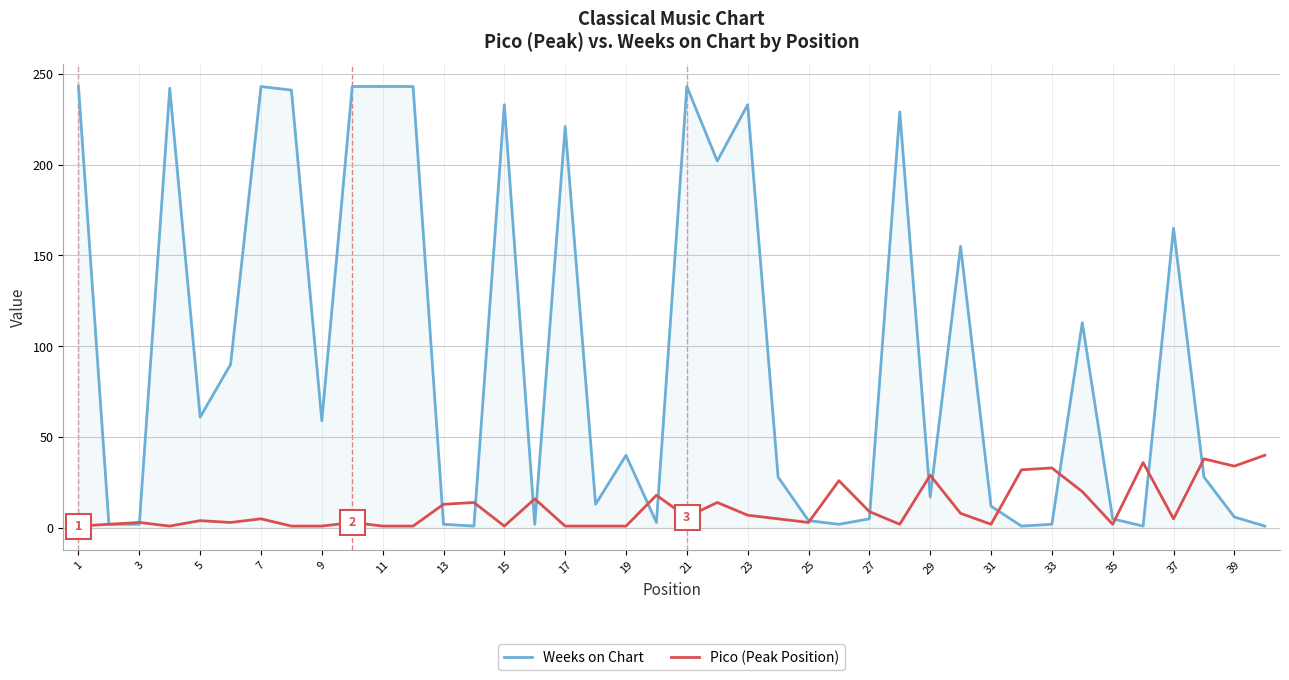

Which series has the largest total across all categories?

Weeks on Chart